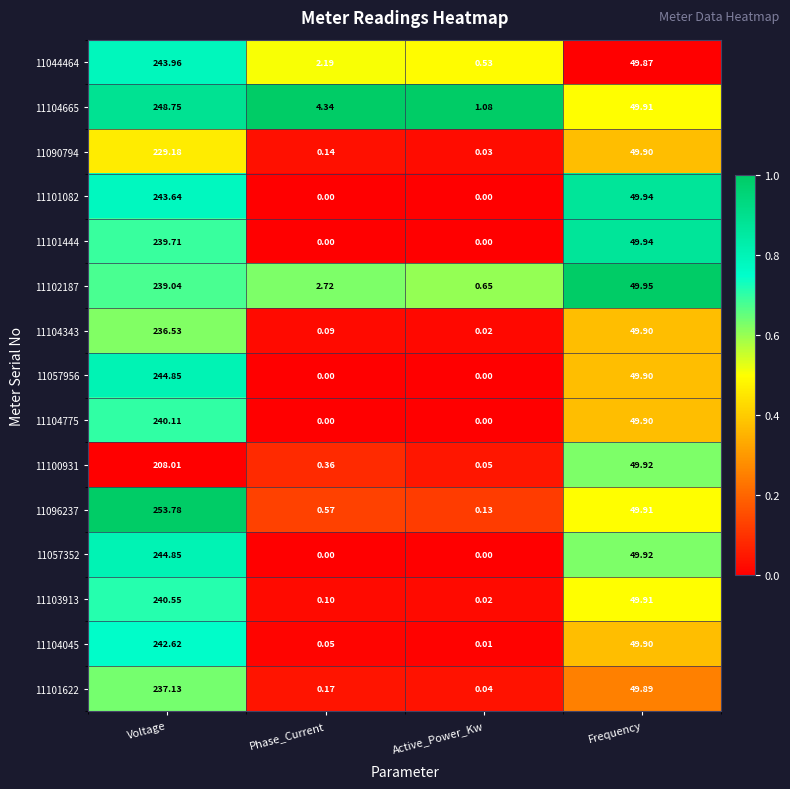

Is the value of 11100931 at Frequency greater than the value of 11103913 at Active_Power_Kw?

Yes